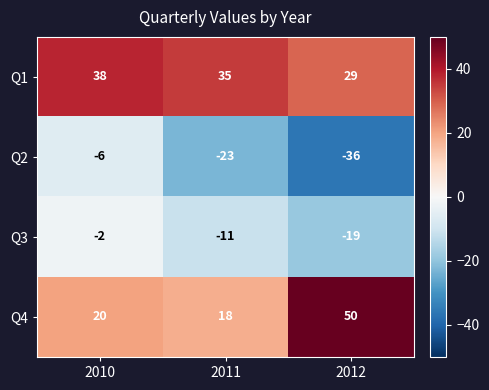

Reading right to left, transcribe all the data shown in this chart.

Q1: 29	35	38
Q2: -36	-23	-6
Q3: -19	-11	-2
Q4: 50	18	20